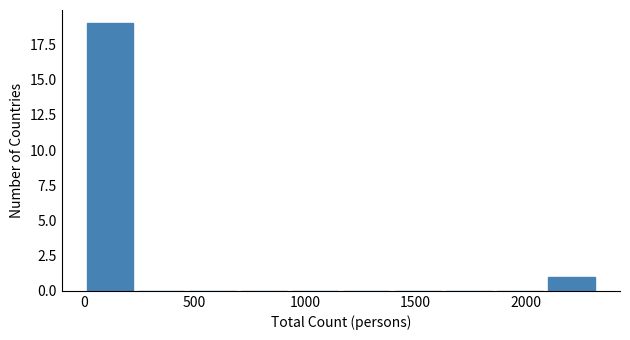

Reading left to right, list every bar in this chart as the range it spans on the x-axis followed by its height. Neither the bar edges nor the heights are printed on the chart, so give them approximately, as read against the axes.

0 to 250: 19
250 to 450: 0
450 to 700: 0
700 to 950: 0
950 to 1150: 0
1150 to 1400: 0
1400 to 1650: 0
1650 to 1850: 0
1850 to 2100: 0
2100 to 2300: 1